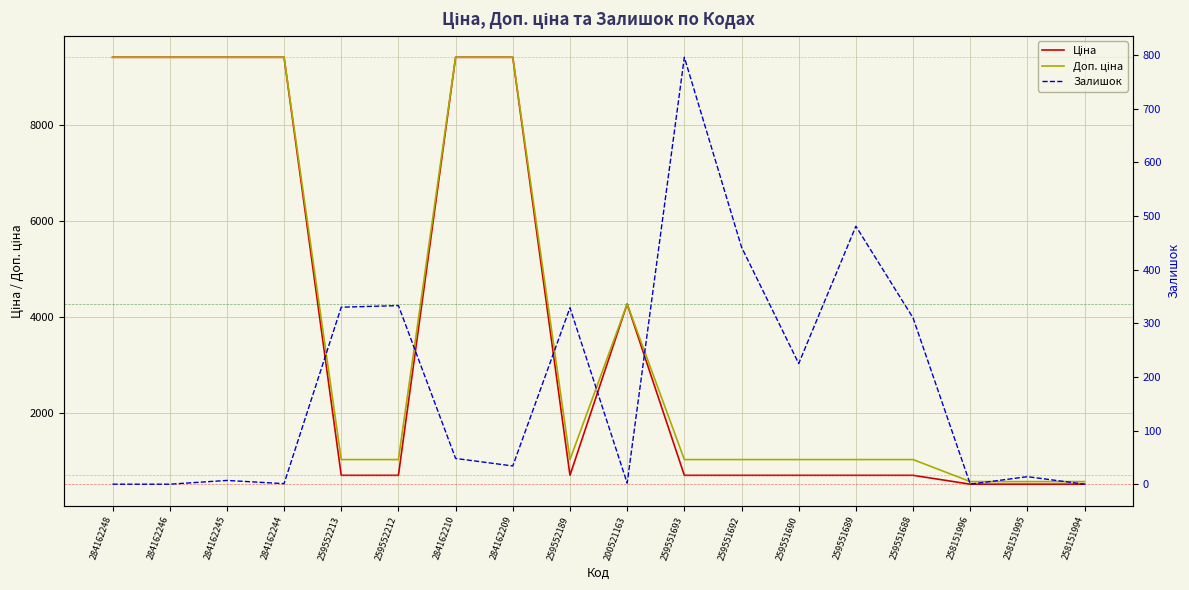

Between 259551692 and 258151996, which series saw the biggest shift?

Доп. ціна